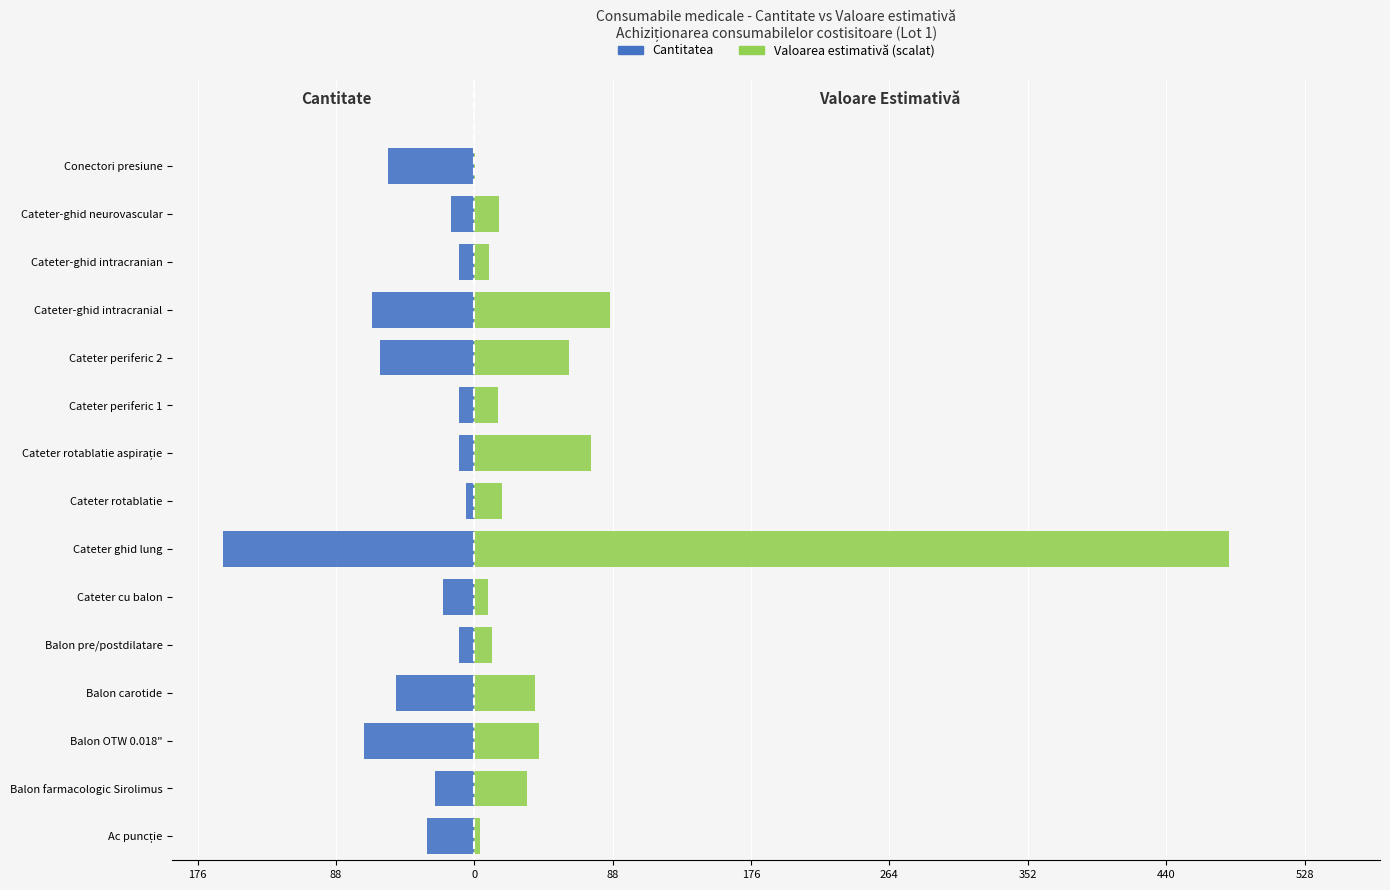

What is the sum of all Valoarea estimativă (scalat) values?

895.8